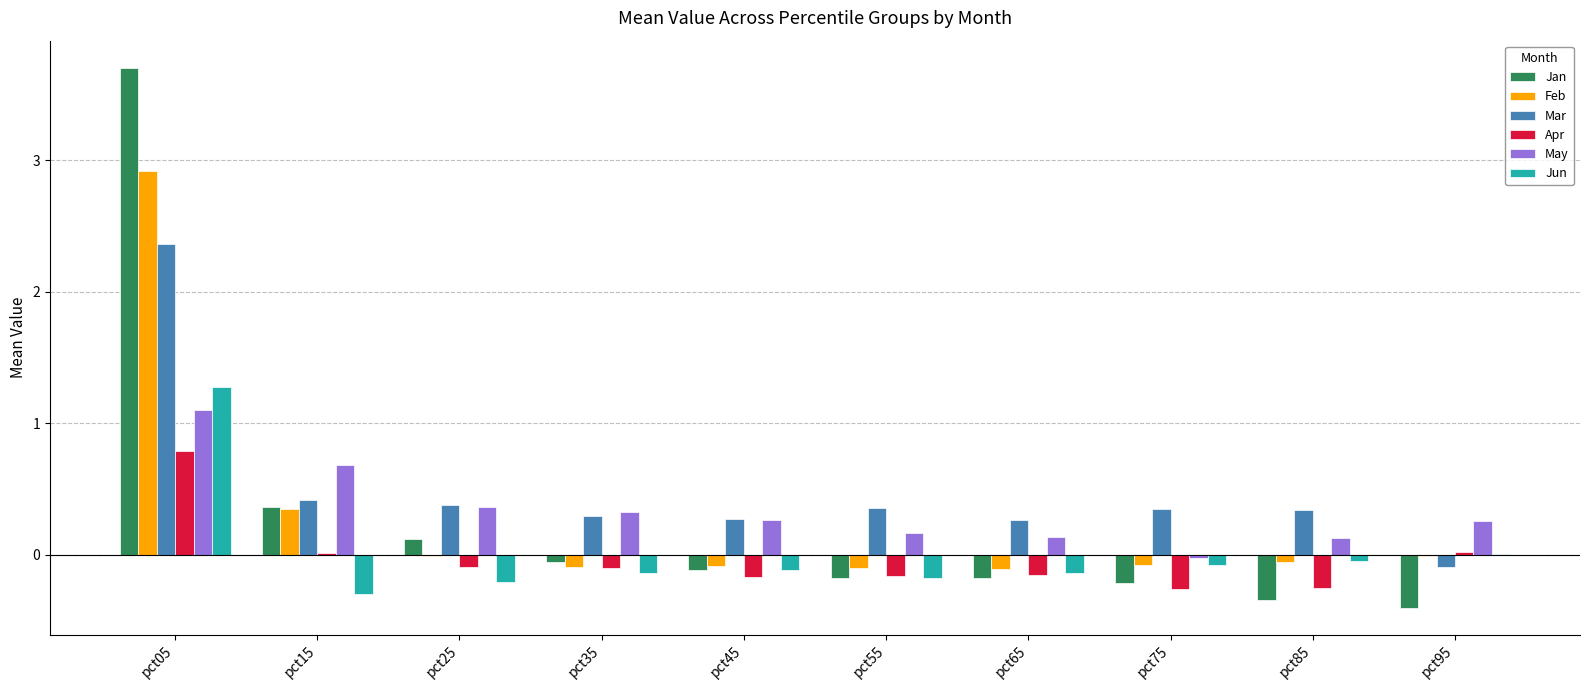

What is the maximum value for May?

1.1